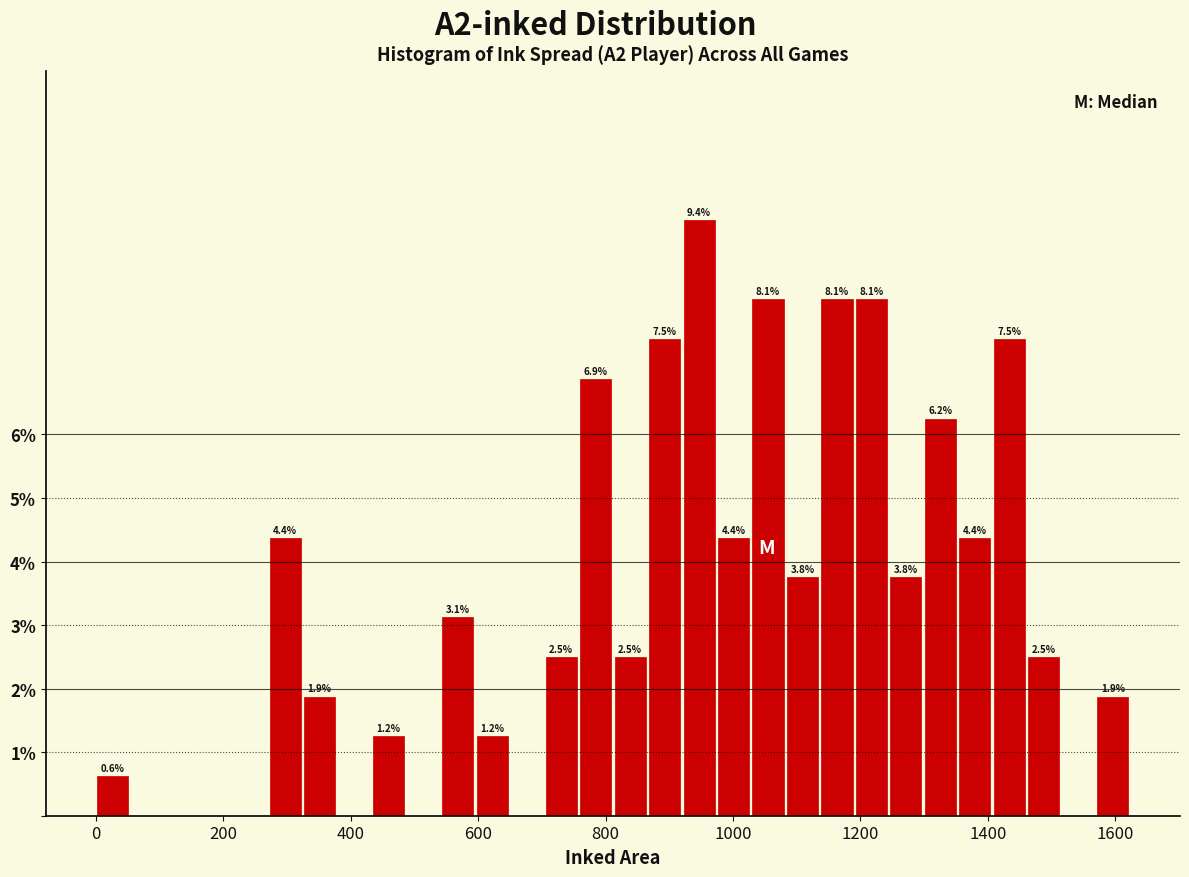

Around what value on the x-axis is the tallest bar? Give the approximate position of its centre, as read against the axis.

940